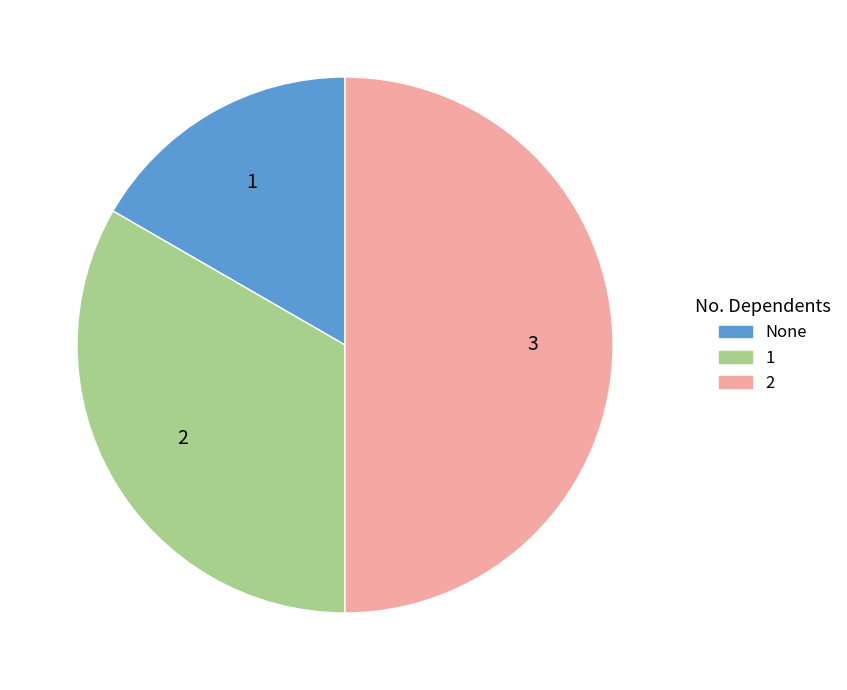

To the nearest percent, what is the difference between the largest and smallest slice percentages?

33%